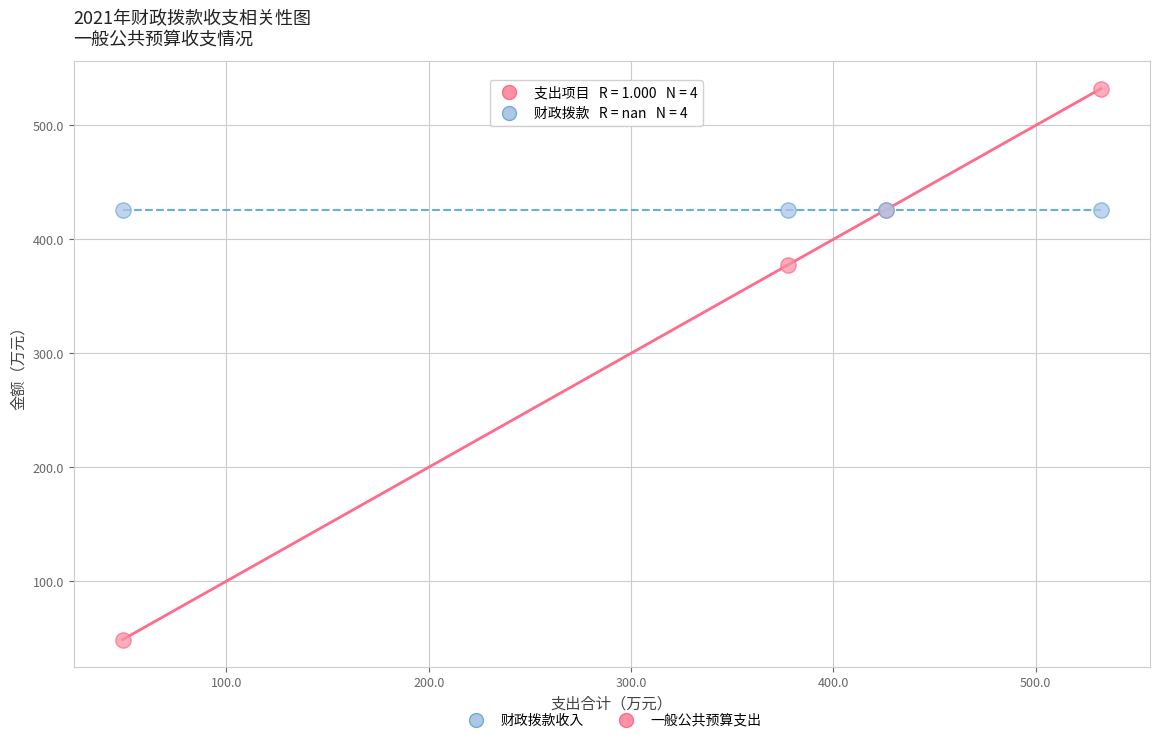

Across all series, what Y value is closest to 290?

377.4